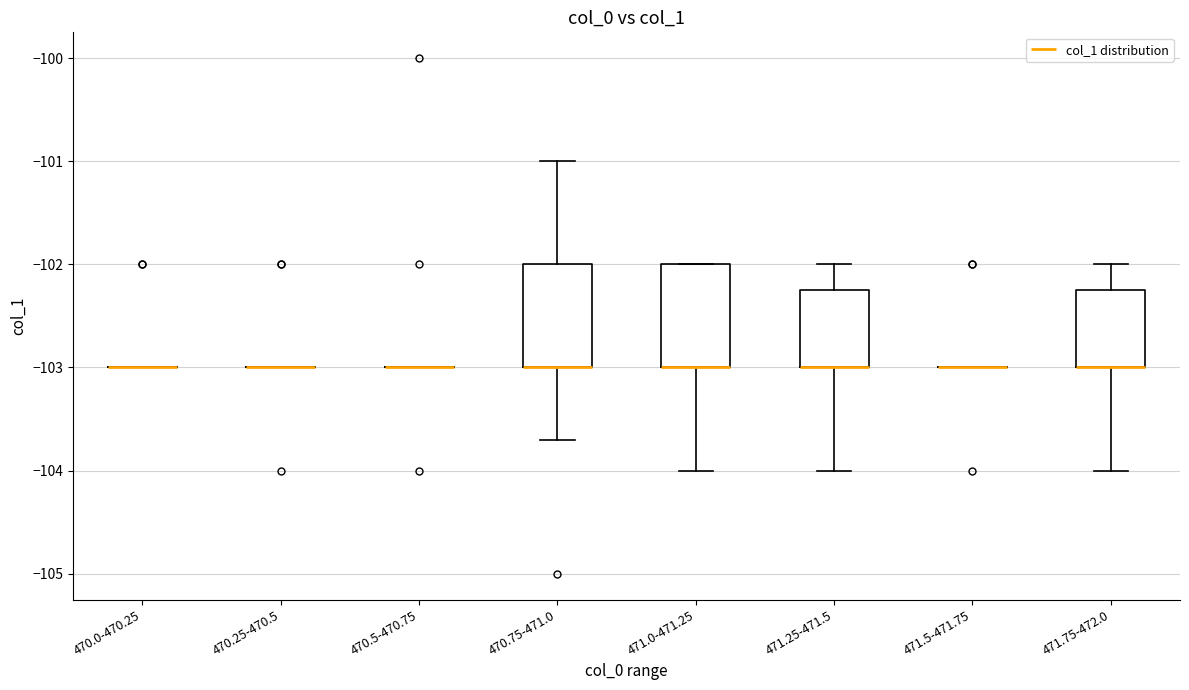

Reading left to right, read every box against the y-axis: the position of its median line, the range the box covers, and the ends of its whiskers. The values are not printed on the chart, so give them approximately, as read against the axis.

470.0-470.25: box collapsed to a line at -103.0, whiskers -103.0 to -103.0
470.25-470.5: box collapsed to a line at -103.0, whiskers -103.0 to -103.0
470.5-470.75: box collapsed to a line at -103.0, whiskers -103.0 to -103.0
470.75-471.0: median -103.0 (drawn on the box's lower edge), box -103.0 to -102.0, whiskers -103.7 to -101.0
471.0-471.25: median -103.0 (drawn on the box's lower edge), box -103.0 to -102.0, whiskers -104.0 to -102.0
471.25-471.5: median -103.0 (drawn on the box's lower edge), box -103.0 to -102.2, whiskers -104.0 to -102.0
471.5-471.75: box collapsed to a line at -103.0, whiskers -103.0 to -103.0
471.75-472.0: median -103.0 (drawn on the box's lower edge), box -103.0 to -102.2, whiskers -104.0 to -102.0